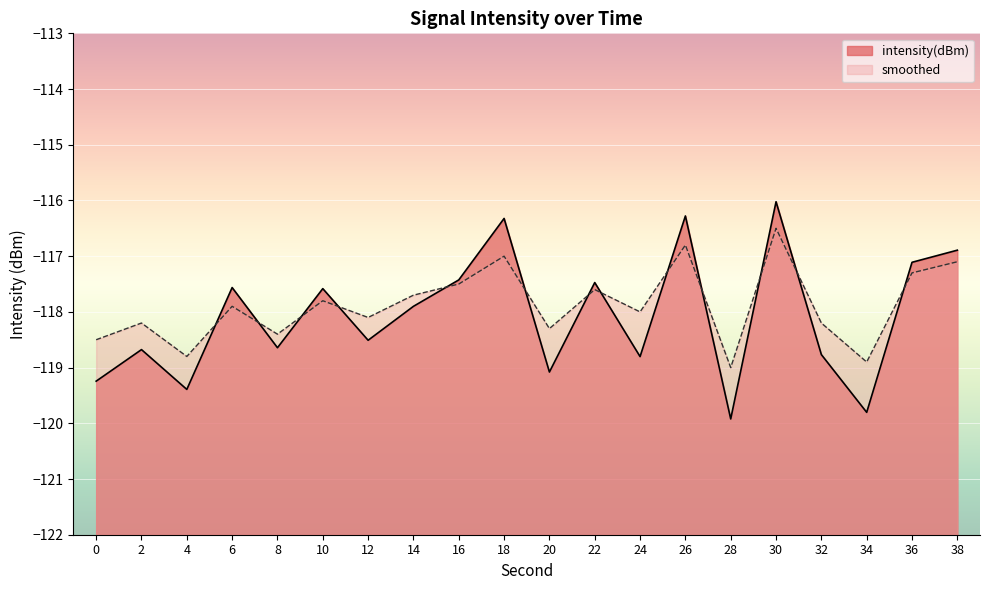

Reading right to left, extract all data points from this chart.

intensity(dBm): 38=-116.9	36=-117.1	34=-119.8	32=-118.8	30=-116.0	28=-119.9	26=-116.3	24=-118.8	22=-117.5	20=-119.1	18=-116.3	16=-117.4	14=-117.9	12=-118.5	10=-117.6	8=-118.6	6=-117.6	4=-119.4	2=-118.7	0=-119.2
smoothed: 38=-117.1	36=-117.3	34=-118.9	32=-118.2	30=-116.5	28=-119.0	26=-116.8	24=-118.0	22=-117.6	20=-118.3	18=-117.0	16=-117.5	14=-117.7	12=-118.1	10=-117.8	8=-118.4	6=-117.9	4=-118.8	2=-118.2	0=-118.5